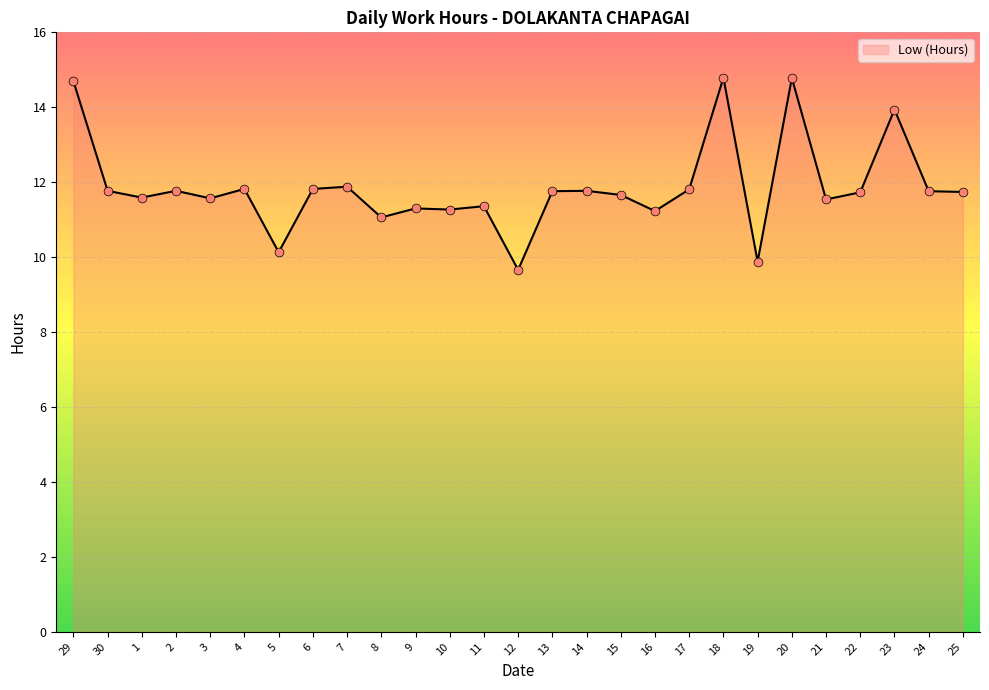

What is the ratio of the value at 7 to the value at 3?

1.0